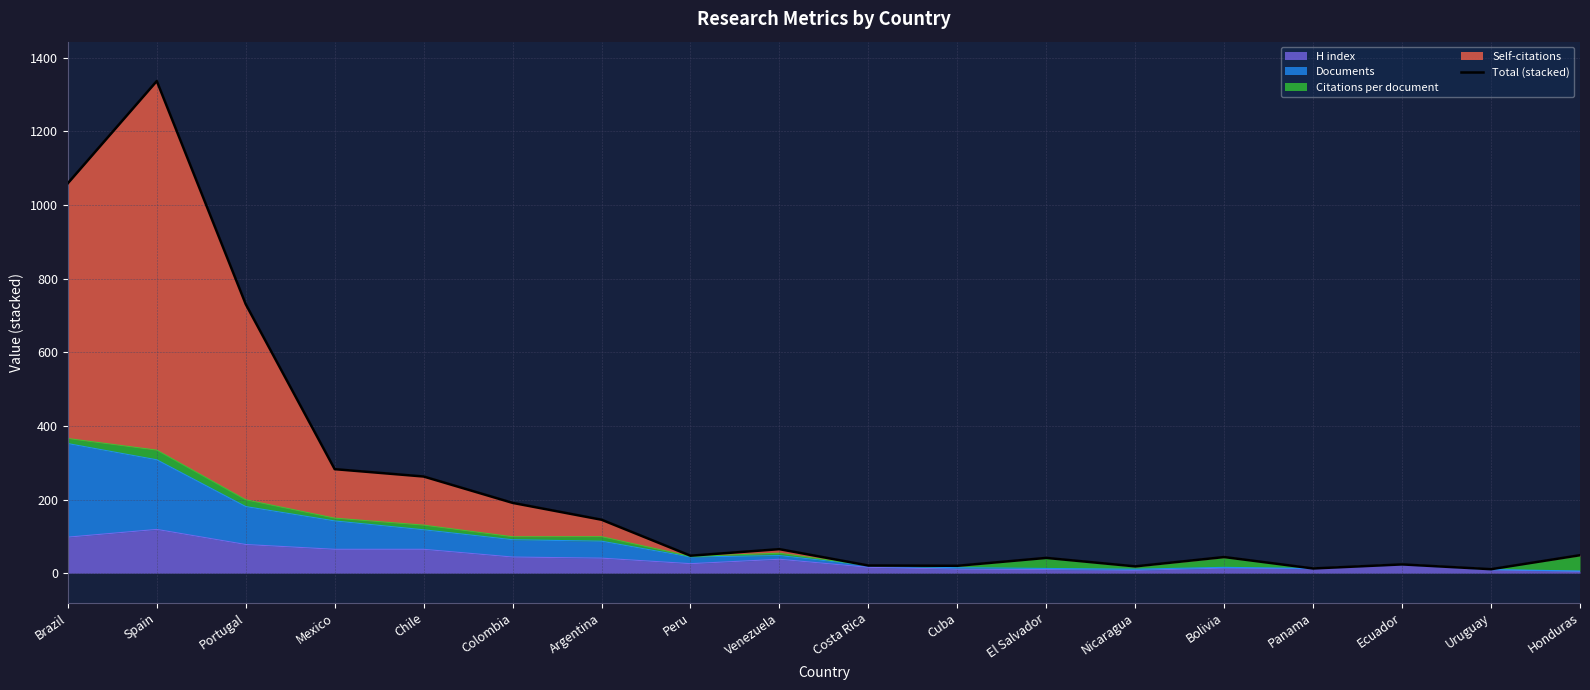

What is the difference between the second highest and minimum values?

1047.7